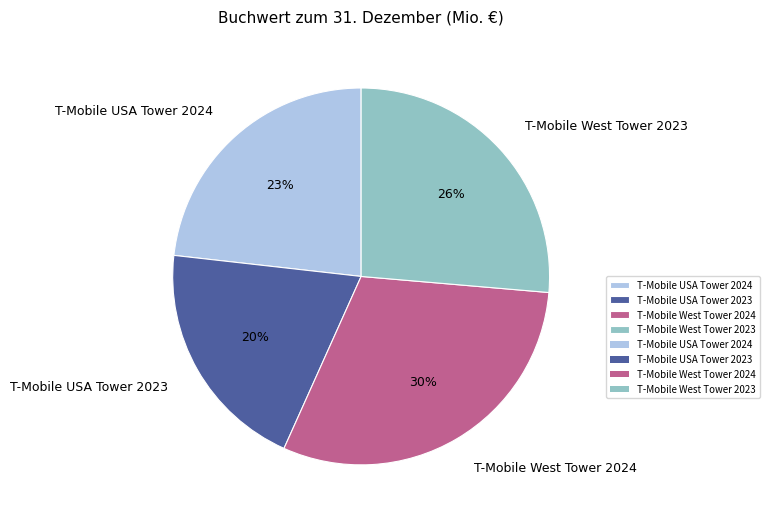

To the nearest percent, what is the difference between the T-Mobile West Tower 2024 and T-Mobile USA Tower 2024 slice percentages?

7%